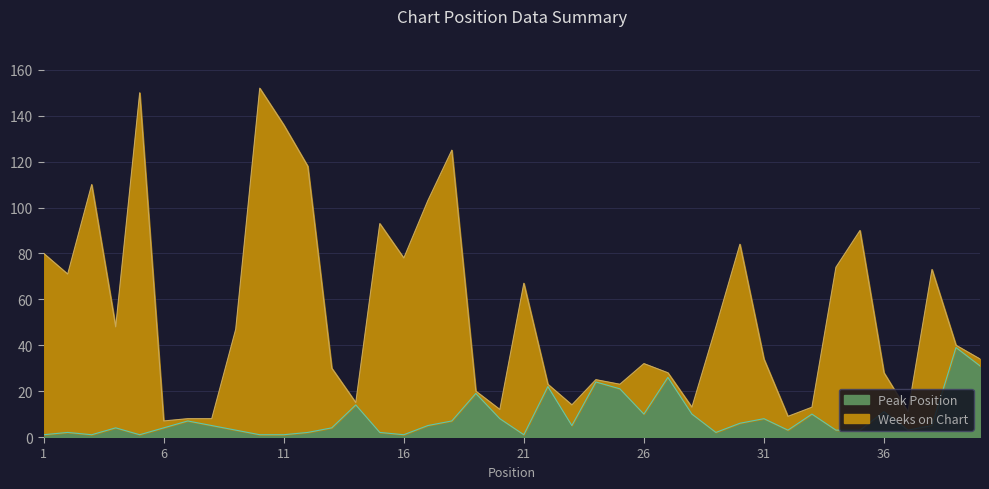

True or false: Weeks on Chart has a value of 100 at 2.

False